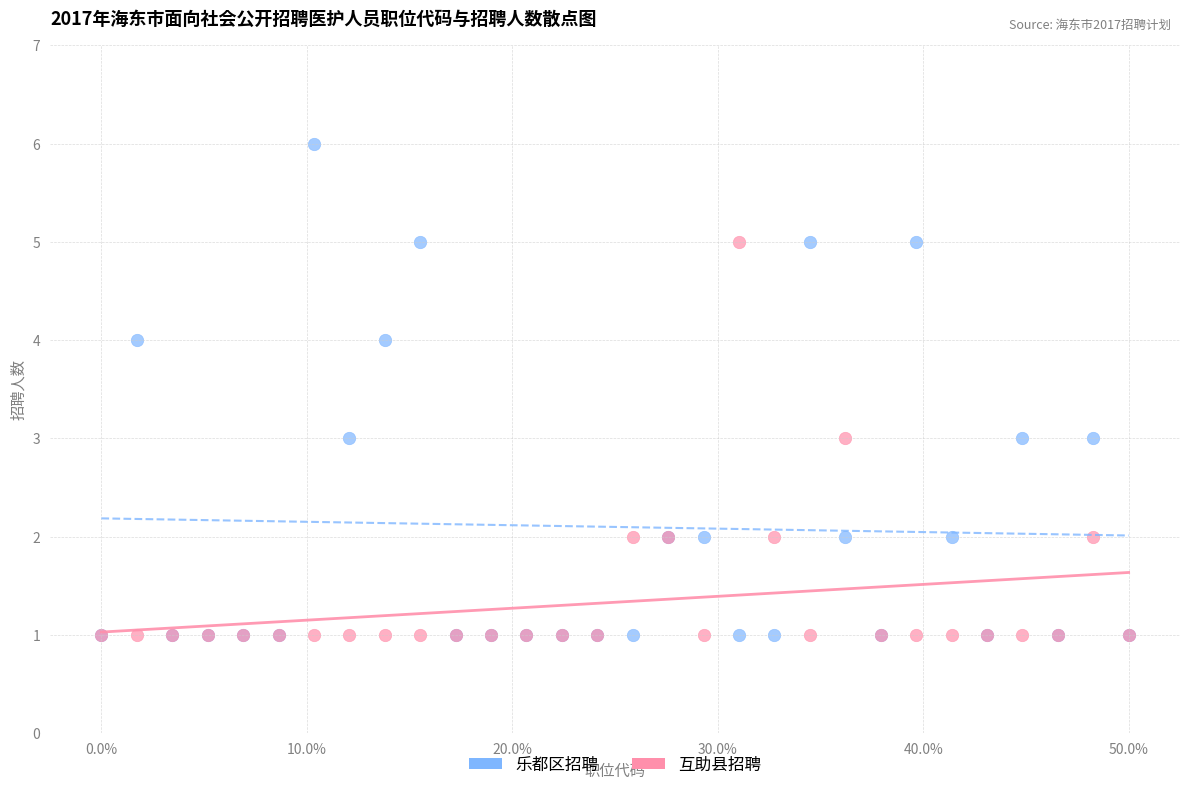

What are all the series names shown in the legend?

乐都区招聘, 互助县招聘